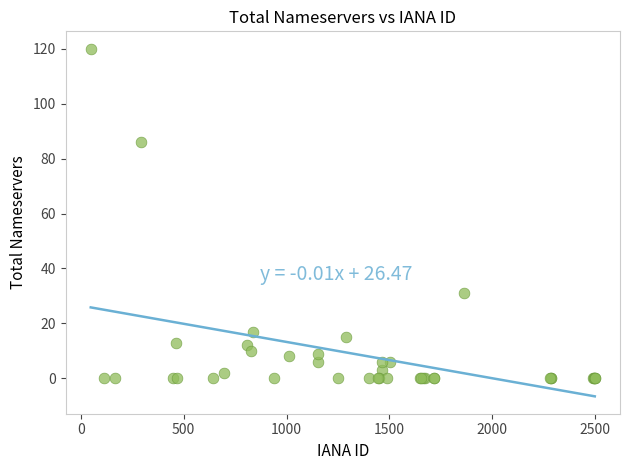

What Y value in the scatter plot is closest to 60?

86